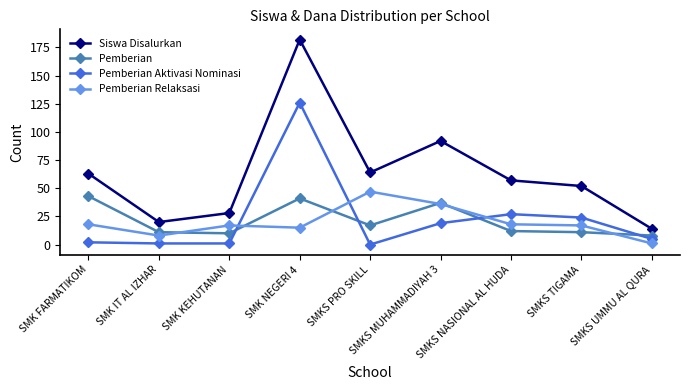

True or false: Pemberian Relaksasi has more than 0 points higher than both neighbors.

True